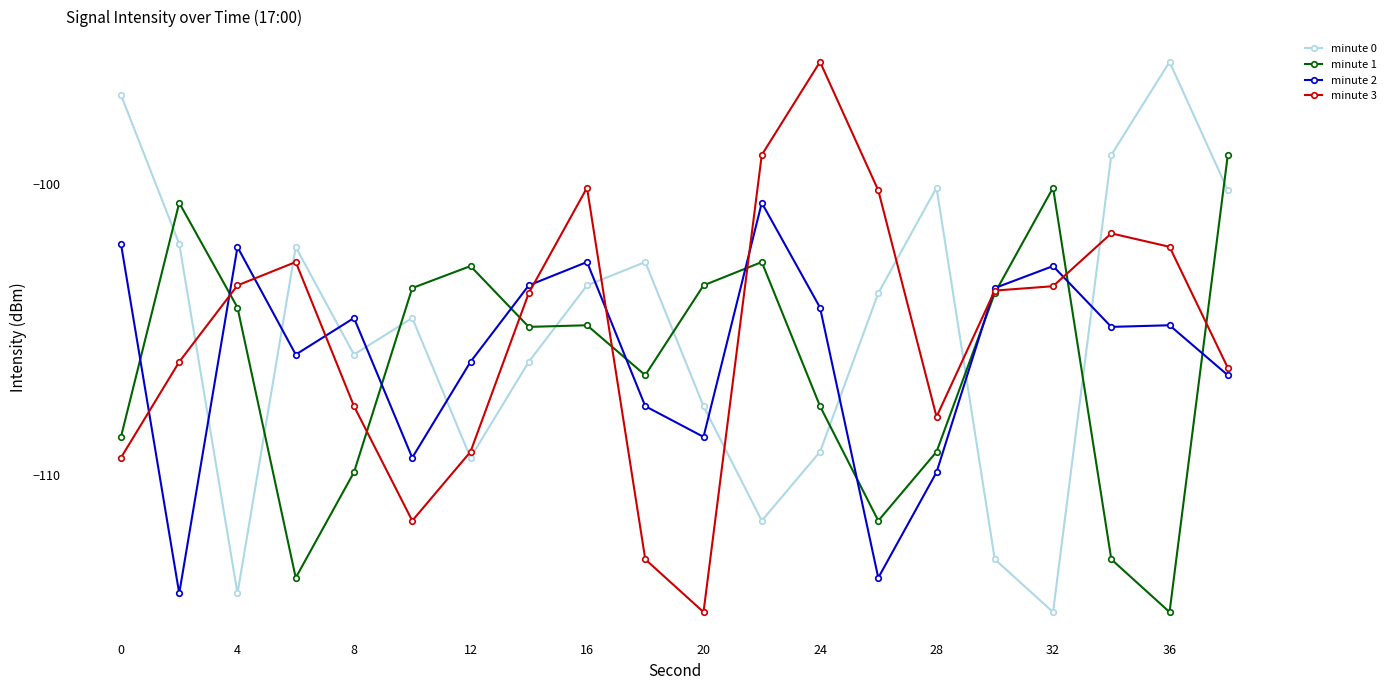

Which series ends up on top after the final intersection of minute 1 and minute 0?

minute 1